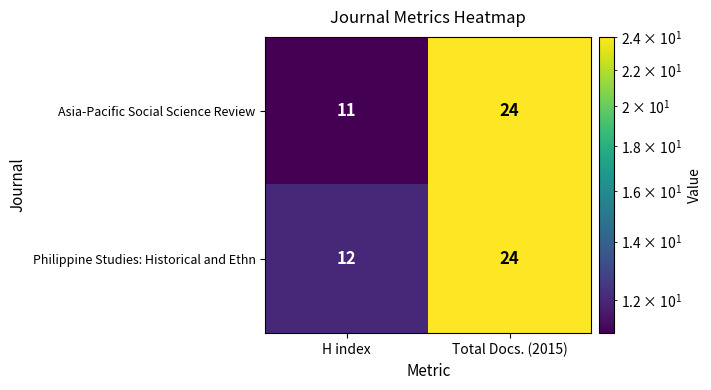

At how many categories does at least one series exceed 22?

1